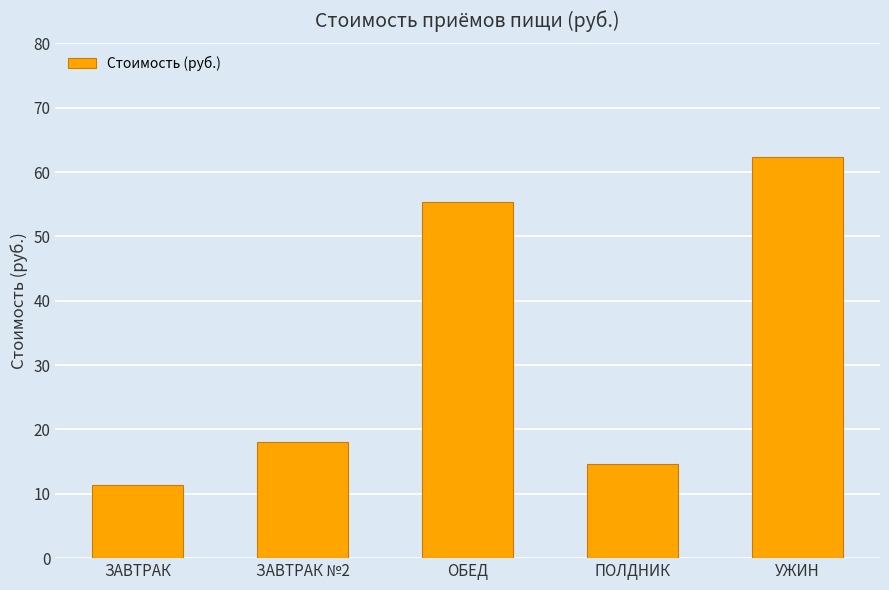

What is the greatest value displayed?

62.3